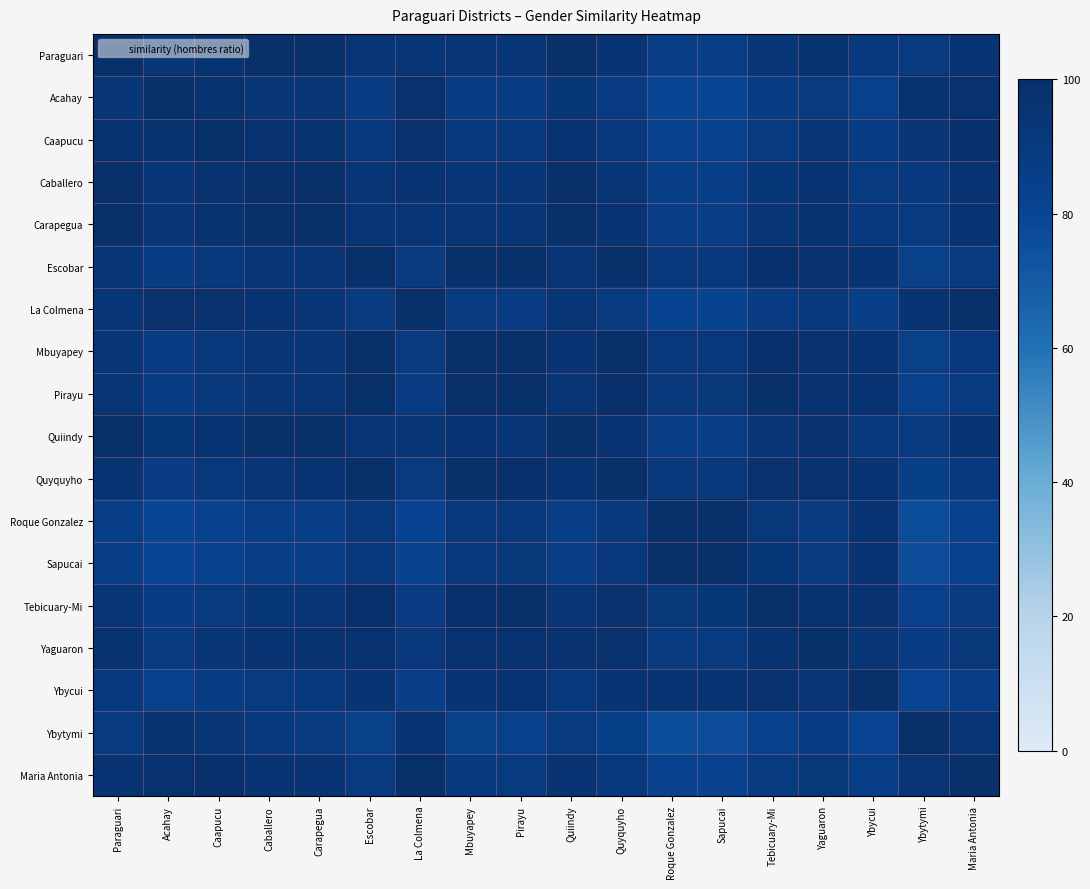

Reading left to right, transcribe all the data shown in this chart.

Paraguari: Paraguari=100.0	Acahay=93.4	Caapucu=96.6	Caballero=99.5	Carapegua=100.0	Escobar=94.6	La Colmena=94.8	Mbuyapey=94.7	Pirayu=94.2	Quiindy=99.7	Quyquyho=95.0	Roque Gonzalez=86.2	Sapucai=86.5	Tebicuary-Mi=93.6	Yaguaron=96.8	Ybycui=90.6	Ybytymi=90.0	Maria Antonia=95.6
Acahay: Paraguari=93.4	Acahay=100.0	Caapucu=96.8	Caballero=93.9	Carapegua=93.4	Escobar=88.1	La Colmena=98.6	Mbuyapey=88.1	Pirayu=87.6	Quiindy=93.2	Quyquyho=88.4	Roque Gonzalez=79.6	Sapucai=79.9	Tebicuary-Mi=87.0	Yaguaron=90.2	Ybycui=84.0	Ybytymi=96.6	Maria Antonia=97.8
Caapucu: Paraguari=96.6	Acahay=96.8	Caapucu=100.0	Caballero=97.1	Carapegua=96.6	Escobar=91.2	La Colmena=98.2	Mbuyapey=91.3	Pirayu=90.8	Quiindy=96.3	Quyquyho=91.6	Roque Gonzalez=82.7	Sapucai=83.0	Tebicuary-Mi=90.2	Yaguaron=93.4	Ybycui=87.2	Ybytymi=93.4	Maria Antonia=99.0
Caballero: Paraguari=99.5	Acahay=93.9	Caapucu=97.1	Caballero=100.0	Carapegua=99.5	Escobar=94.2	La Colmena=95.3	Mbuyapey=94.2	Pirayu=93.7	Quiindy=99.2	Quyquyho=94.5	Roque Gonzalez=85.7	Sapucai=86.0	Tebicuary-Mi=93.1	Yaguaron=96.3	Ybycui=90.1	Ybytymi=90.5	Maria Antonia=96.1
Carapegua: Paraguari=100.0	Acahay=93.4	Caapucu=96.6	Caballero=99.5	Carapegua=100.0	Escobar=94.7	La Colmena=94.8	Mbuyapey=94.7	Pirayu=94.2	Quiindy=99.8	Quyquyho=95.0	Roque Gonzalez=86.2	Sapucai=86.5	Tebicuary-Mi=93.6	Yaguaron=96.8	Ybycui=90.6	Ybytymi=90.0	Maria Antonia=95.6
Escobar: Paraguari=94.6	Acahay=88.1	Caapucu=91.2	Caballero=94.2	Carapegua=94.7	Escobar=100.0	La Colmena=89.4	Mbuyapey=99.9	Pirayu=99.6	Quiindy=94.9	Quyquyho=99.6	Roque Gonzalez=91.5	Sapucai=91.8	Tebicuary-Mi=99.0	Yaguaron=97.8	Ybycui=96.0	Ybytymi=84.7	Maria Antonia=90.2
La Colmena: Paraguari=94.8	Acahay=98.6	Caapucu=98.2	Caballero=95.3	Carapegua=94.8	Escobar=89.4	La Colmena=100.0	Mbuyapey=89.5	Pirayu=89.0	Quiindy=94.5	Quyquyho=89.8	Roque Gonzalez=81.0	Sapucai=81.3	Tebicuary-Mi=88.4	Yaguaron=91.6	Ybycui=85.4	Ybytymi=95.2	Maria Antonia=99.2
Mbuyapey: Paraguari=94.7	Acahay=88.1	Caapucu=91.3	Caballero=94.2	Carapegua=94.7	Escobar=99.9	La Colmena=89.5	Mbuyapey=100.0	Pirayu=99.5	Quiindy=95.0	Quyquyho=99.7	Roque Gonzalez=91.4	Sapucai=91.7	Tebicuary-Mi=98.9	Yaguaron=97.9	Ybycui=95.9	Ybytymi=84.7	Maria Antonia=90.3
Pirayu: Paraguari=94.2	Acahay=87.6	Caapucu=90.8	Caballero=93.7	Carapegua=94.2	Escobar=99.6	La Colmena=89.0	Mbuyapey=99.5	Pirayu=100.0	Quiindy=94.5	Quyquyho=99.2	Roque Gonzalez=92.0	Sapucai=92.2	Tebicuary-Mi=99.4	Yaguaron=97.4	Ybycui=96.4	Ybytymi=84.2	Maria Antonia=89.8
Quiindy: Paraguari=99.7	Acahay=93.2	Caapucu=96.3	Caballero=99.2	Carapegua=99.8	Escobar=94.9	La Colmena=94.5	Mbuyapey=95.0	Pirayu=94.5	Quiindy=100.0	Quyquyho=95.3	Roque Gonzalez=86.4	Sapucai=86.7	Tebicuary-Mi=93.8	Yaguaron=97.1	Ybycui=90.9	Ybytymi=89.8	Maria Antonia=95.3
Quyquyho: Paraguari=95.0	Acahay=88.4	Caapucu=91.6	Caballero=94.5	Carapegua=95.0	Escobar=99.6	La Colmena=89.8	Mbuyapey=99.7	Pirayu=99.2	Quiindy=95.3	Quyquyho=100.0	Roque Gonzalez=91.2	Sapucai=91.5	Tebicuary-Mi=98.6	Yaguaron=98.2	Ybycui=95.6	Ybytymi=85.0	Maria Antonia=90.6
Roque Gonzalez: Paraguari=86.2	Acahay=79.6	Caapucu=82.7	Caballero=85.7	Carapegua=86.2	Escobar=91.5	La Colmena=81.0	Mbuyapey=91.4	Pirayu=92.0	Quiindy=86.4	Quyquyho=91.2	Roque Gonzalez=100.0	Sapucai=99.7	Tebicuary-Mi=92.6	Yaguaron=89.4	Ybycui=95.6	Ybytymi=76.2	Maria Antonia=81.8
Sapucai: Paraguari=86.5	Acahay=79.9	Caapucu=83.0	Caballero=86.0	Carapegua=86.5	Escobar=91.8	La Colmena=81.3	Mbuyapey=91.7	Pirayu=92.2	Quiindy=86.7	Quyquyho=91.5	Roque Gonzalez=99.7	Sapucai=100.0	Tebicuary-Mi=92.9	Yaguaron=89.7	Ybycui=95.8	Ybytymi=76.5	Maria Antonia=82.0
Tebicuary-Mi: Paraguari=93.6	Acahay=87.0	Caapucu=90.2	Caballero=93.1	Carapegua=93.6	Escobar=99.0	La Colmena=88.4	Mbuyapey=98.9	Pirayu=99.4	Quiindy=93.8	Quyquyho=98.6	Roque Gonzalez=92.6	Sapucai=92.9	Tebicuary-Mi=100.0	Yaguaron=96.8	Ybycui=97.0	Ybytymi=83.6	Maria Antonia=89.2
Yaguaron: Paraguari=96.8	Acahay=90.2	Caapucu=93.4	Caballero=96.3	Carapegua=96.8	Escobar=97.8	La Colmena=91.6	Mbuyapey=97.9	Pirayu=97.4	Quiindy=97.1	Quyquyho=98.2	Roque Gonzalez=89.4	Sapucai=89.7	Tebicuary-Mi=96.8	Yaguaron=100.0	Ybycui=93.8	Ybytymi=86.8	Maria Antonia=92.4
Ybycui: Paraguari=90.6	Acahay=84.0	Caapucu=87.2	Caballero=90.1	Carapegua=90.6	Escobar=96.0	La Colmena=85.4	Mbuyapey=95.9	Pirayu=96.4	Quiindy=90.9	Quyquyho=95.6	Roque Gonzalez=95.6	Sapucai=95.8	Tebicuary-Mi=97.0	Yaguaron=93.8	Ybycui=100.0	Ybytymi=80.6	Maria Antonia=86.2
Ybytymi: Paraguari=90.0	Acahay=96.6	Caapucu=93.4	Caballero=90.5	Carapegua=90.0	Escobar=84.7	La Colmena=95.2	Mbuyapey=84.7	Pirayu=84.2	Quiindy=89.8	Quyquyho=85.0	Roque Gonzalez=76.2	Sapucai=76.5	Tebicuary-Mi=83.6	Yaguaron=86.8	Ybycui=80.6	Ybytymi=100.0	Maria Antonia=94.4
Maria Antonia: Paraguari=95.6	Acahay=97.8	Caapucu=99.0	Caballero=96.1	Carapegua=95.6	Escobar=90.2	La Colmena=99.2	Mbuyapey=90.3	Pirayu=89.8	Quiindy=95.3	Quyquyho=90.6	Roque Gonzalez=81.8	Sapucai=82.0	Tebicuary-Mi=89.2	Yaguaron=92.4	Ybycui=86.2	Ybytymi=94.4	Maria Antonia=100.0